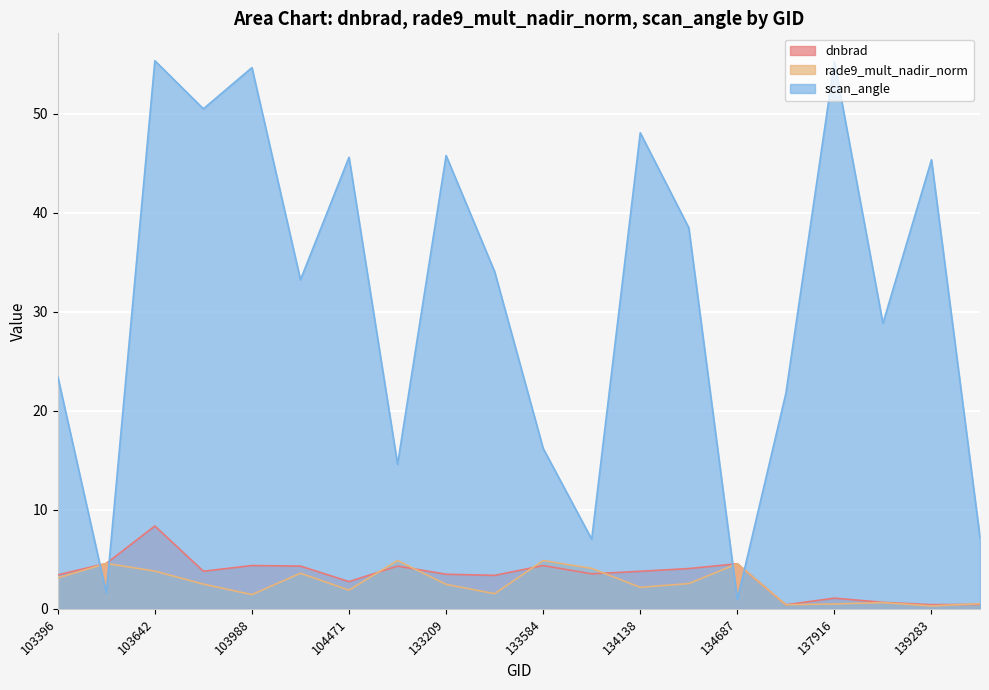

The scan_angle series shows 25.6 at 132847. True or false?

False